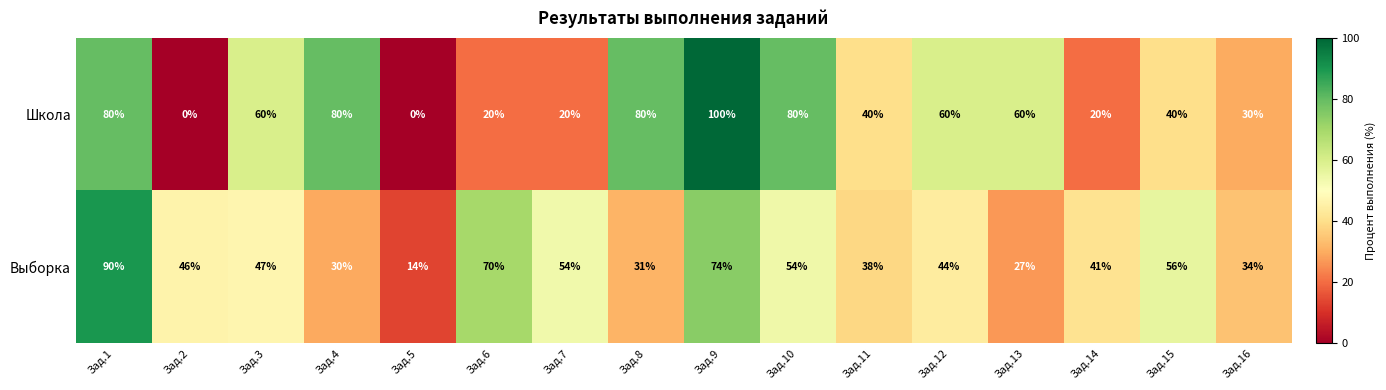

The value of Школа at Зад.1 is 25. True or false?

False